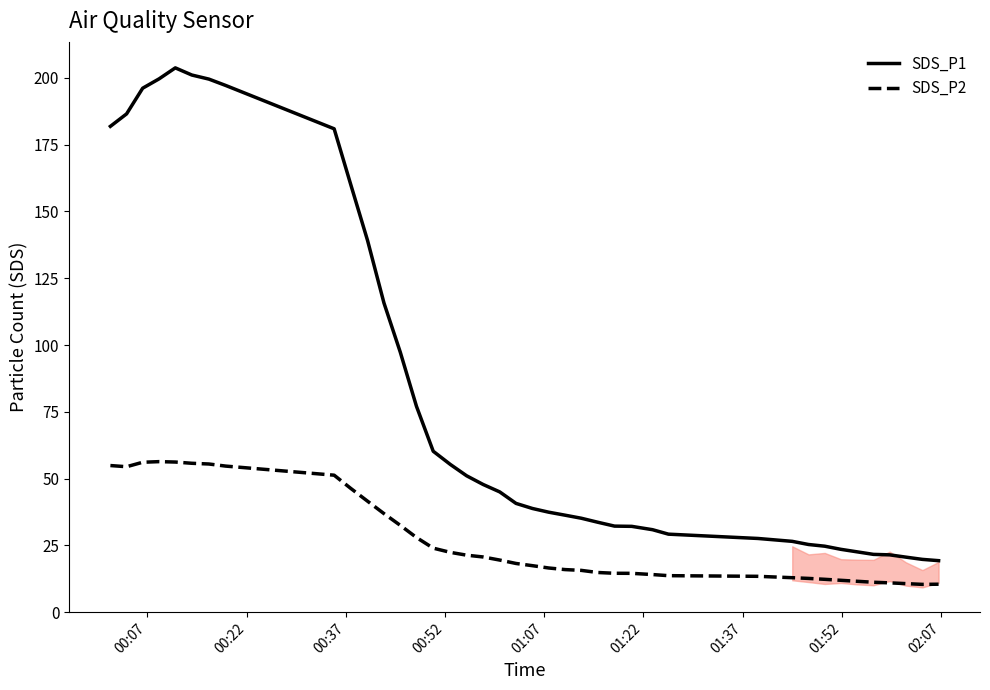

What is the maximum value for SDS_P1?

203.7